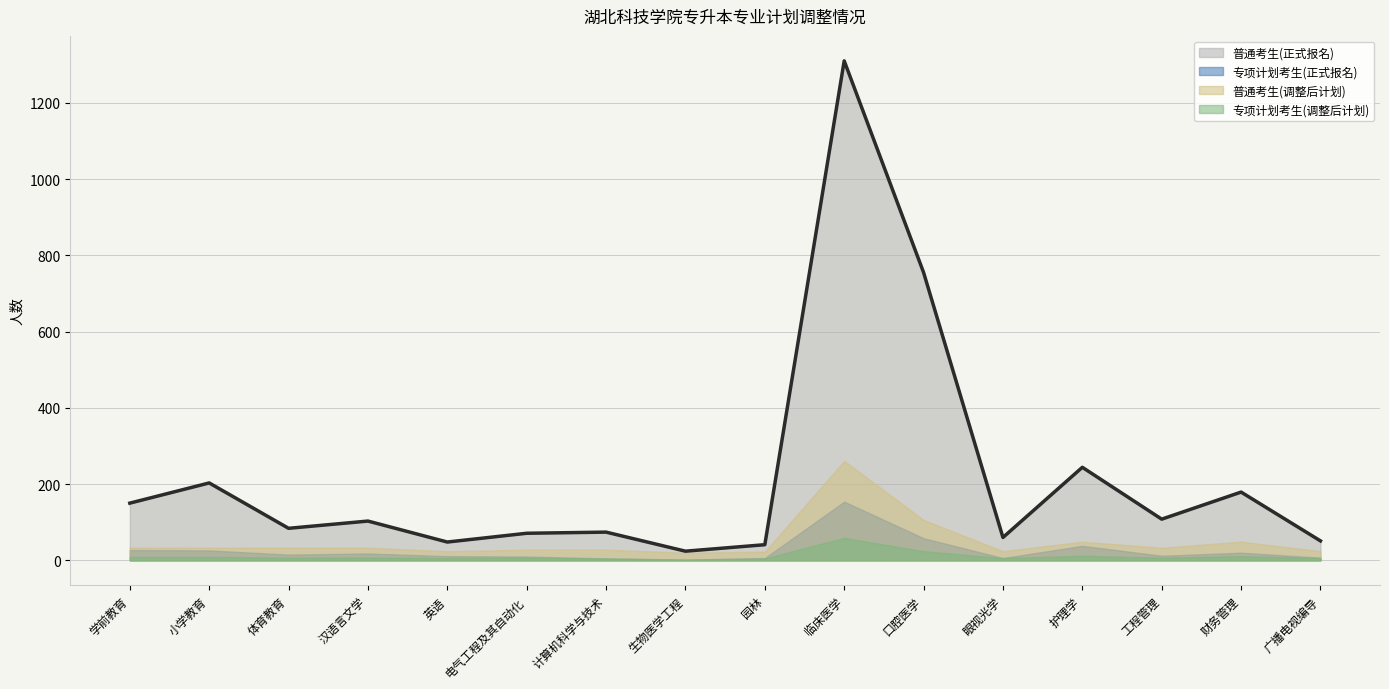

What are all the series names shown in the legend?

普通考生(正式报名), 专项计划考生(正式报名), 普通考生(调整后计划), 专项计划考生(调整后计划)